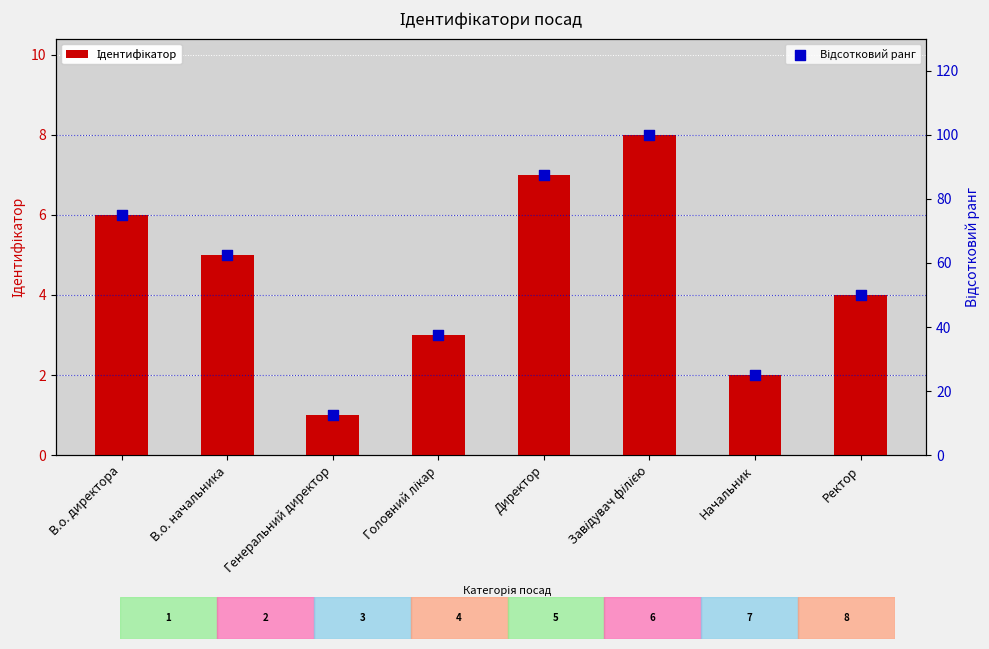

Is the value of Відсотковий ранг at Завідувач філією greater than the value of Ідентифікатор at Генеральний директор?

Yes